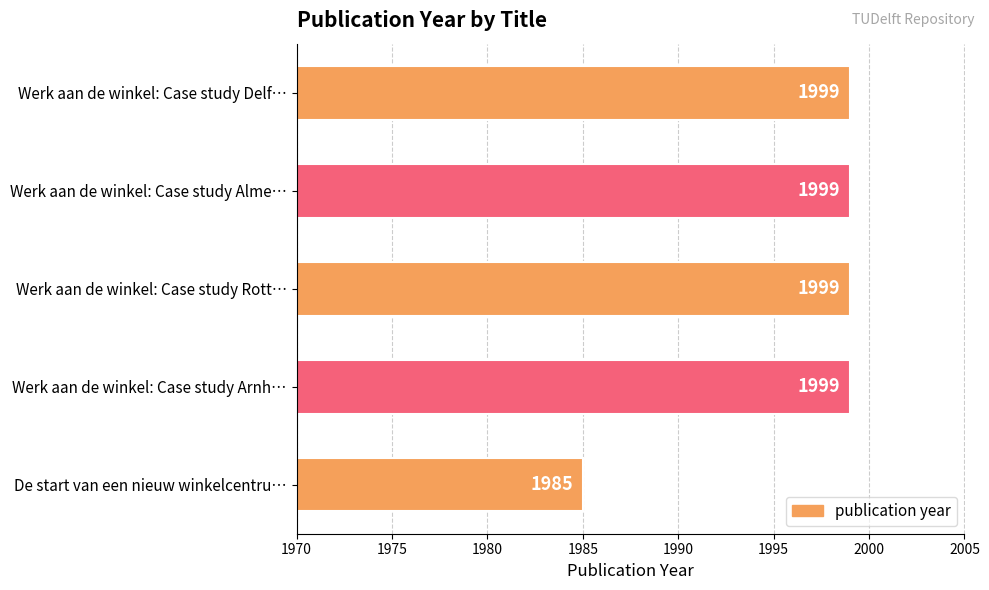

What is the average value?

1996